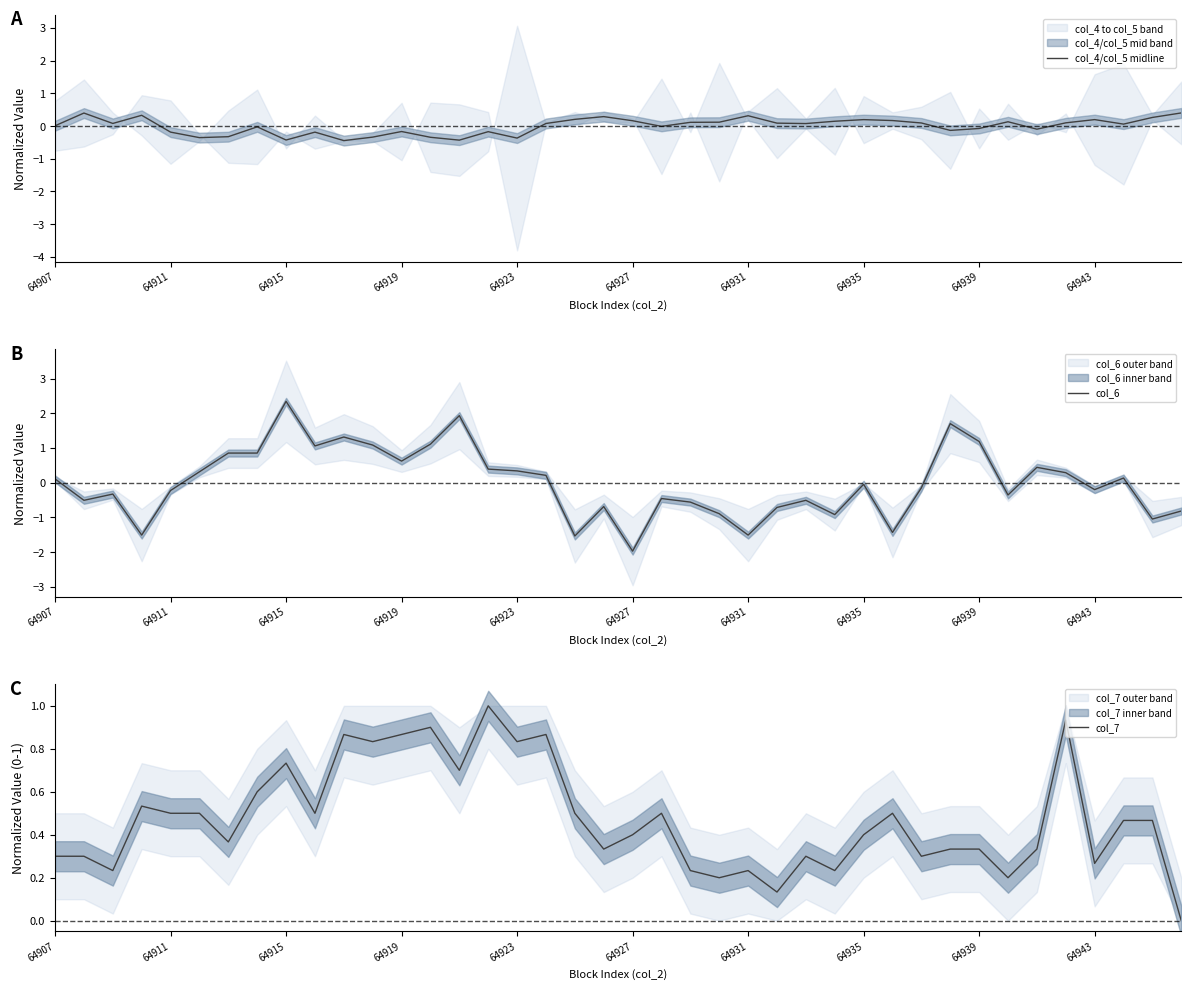

What is the difference between the highest and lowest values at 29?

1.9